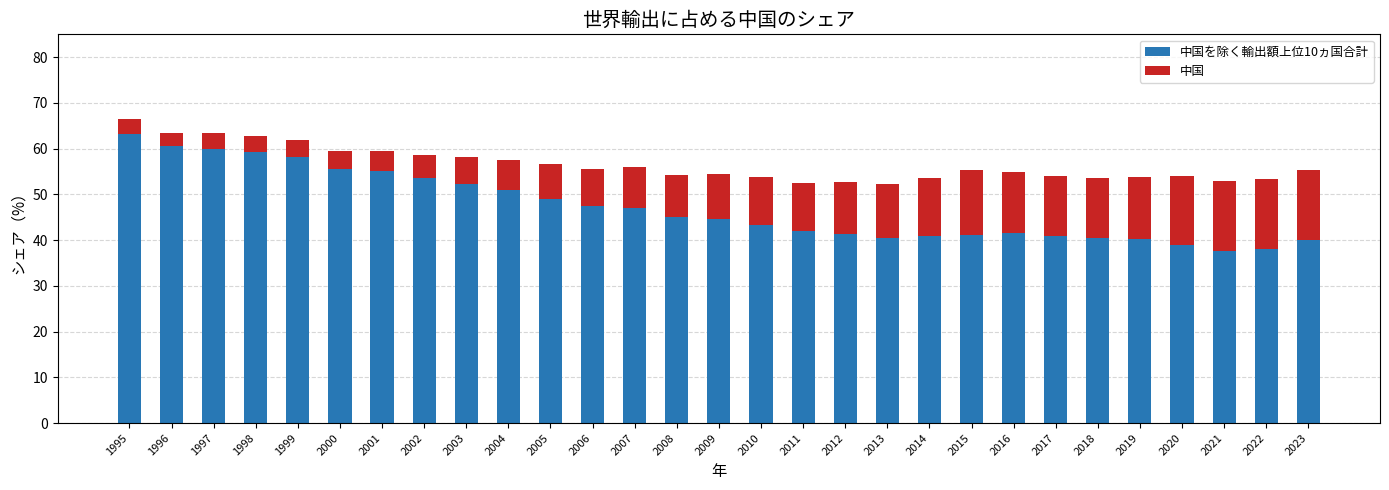

What is the total value across all series at 2009?

54.4